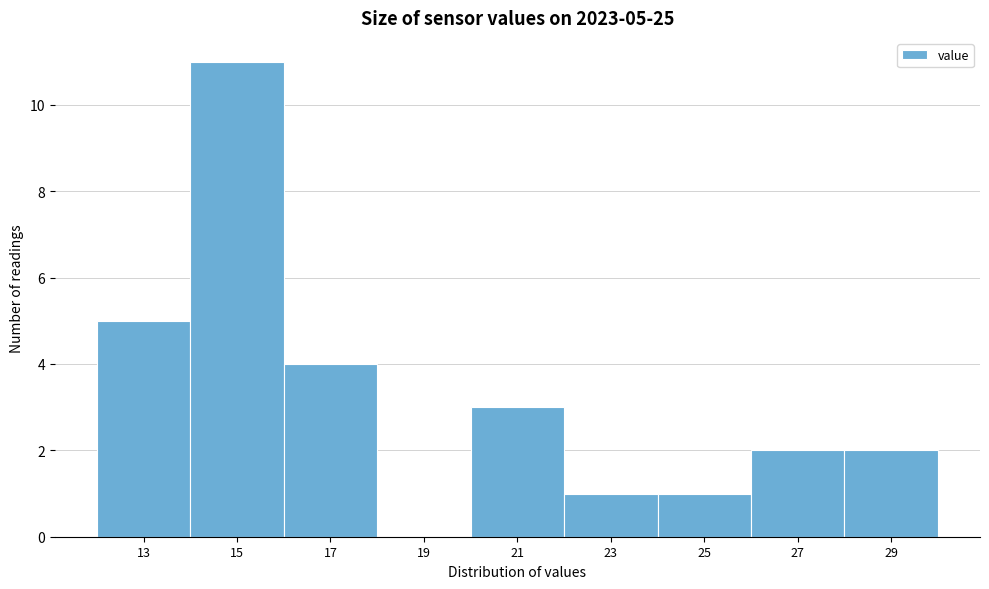

Reading left to right, extract all data points from this chart.

13=5	15=11	17=4	19=0	21=3	23=1	25=1	27=2	29=2